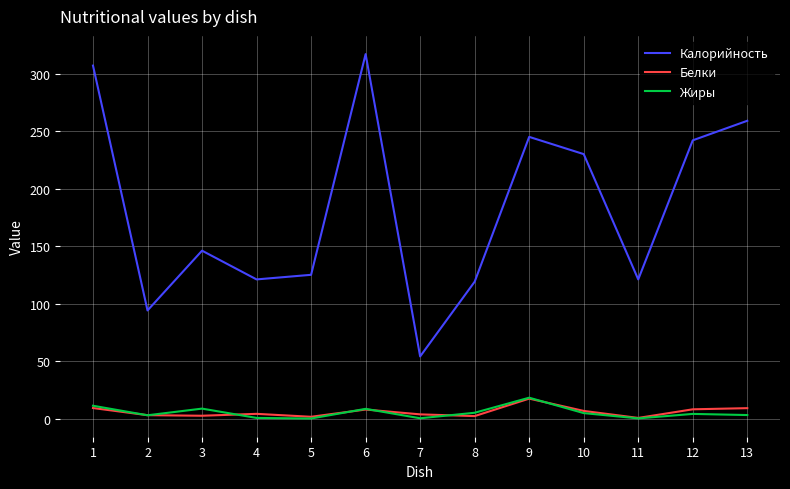

What are all the series names shown in the legend?

Калорийность, Белки, Жиры